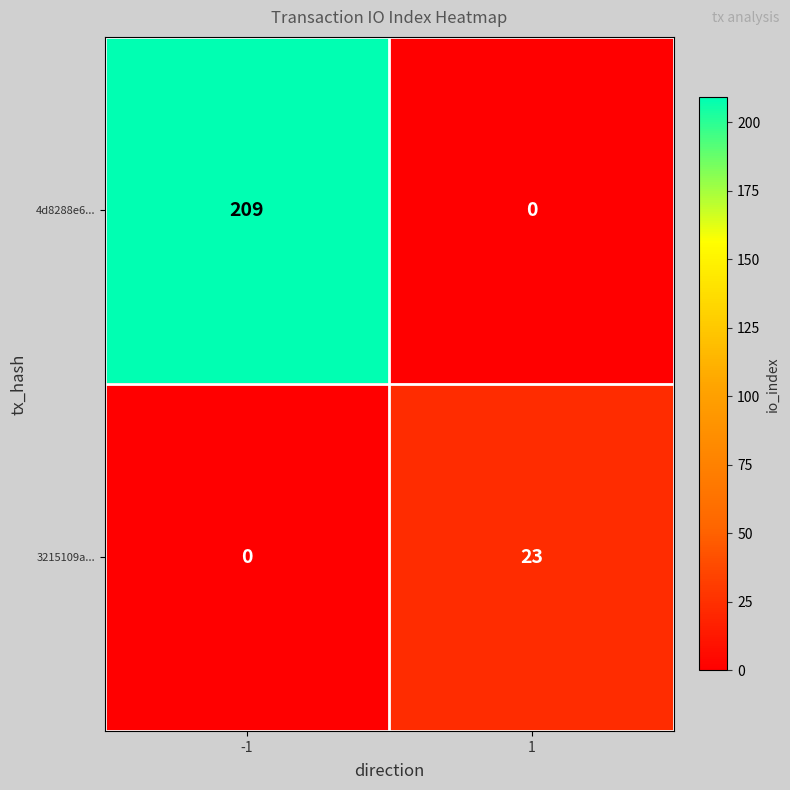

Which series changed the most between -1 and 1?

4d8288e6...